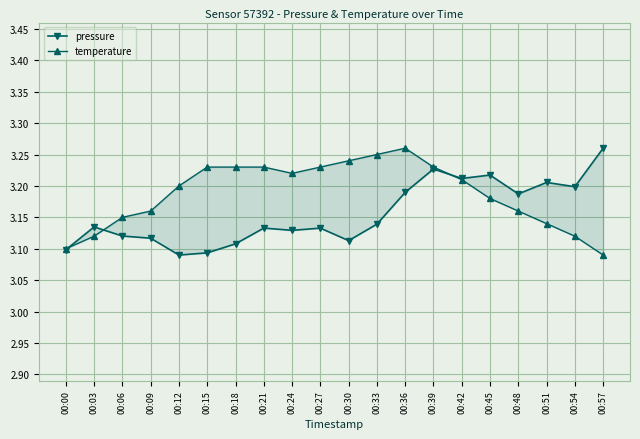

What is the difference between the maximum and minimum values in the temperature series?

0.2